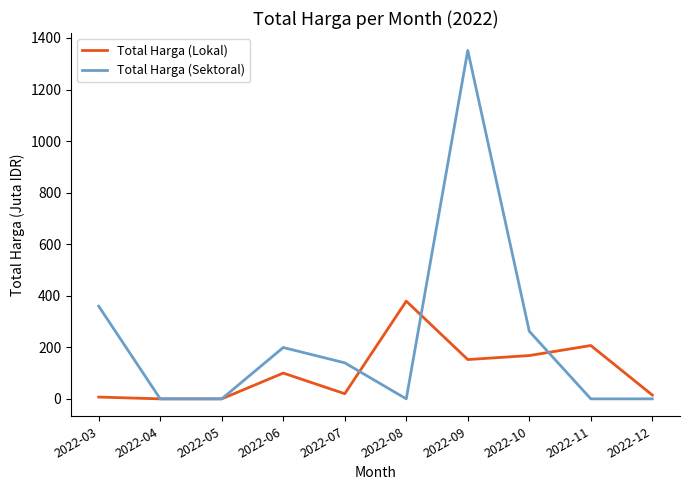

Which series has the largest total across all categories?

Total Harga (Sektoral)